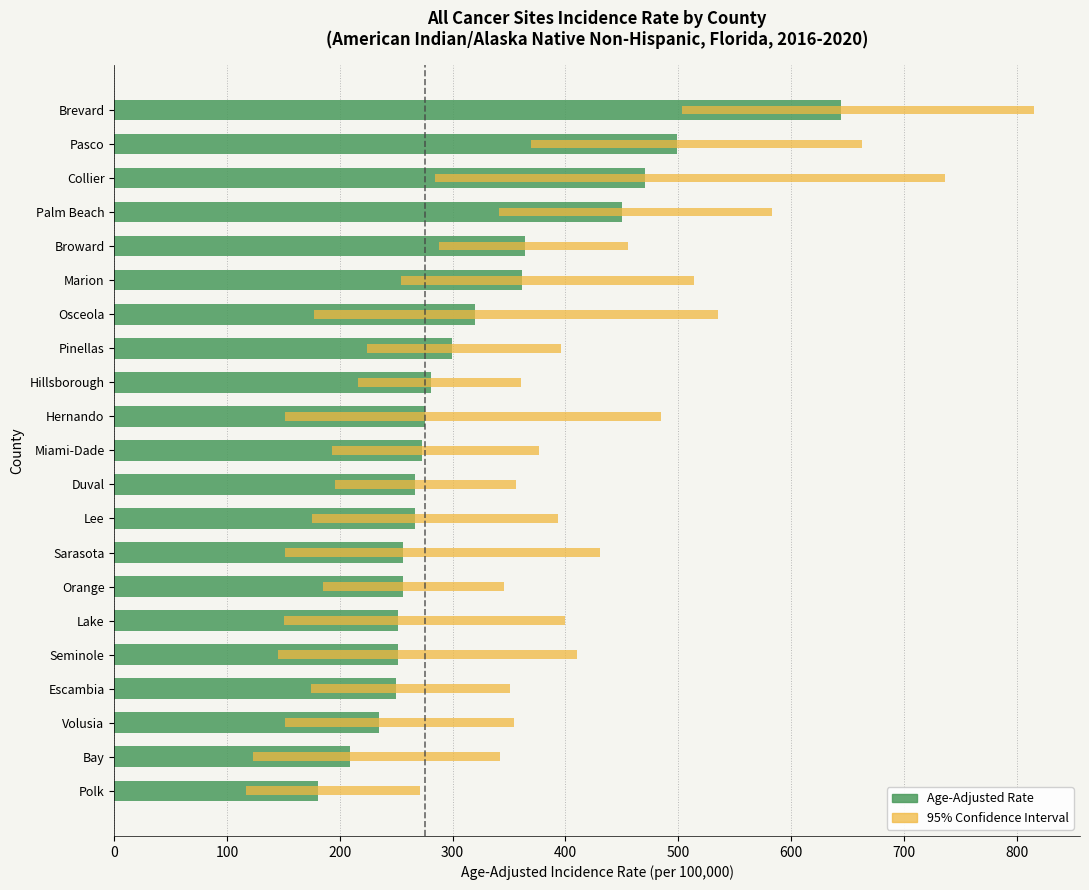

Rank the series by their average value, from lowest to highest.

Lower 95% CI, Age-Adjusted Rate, Upper 95% CI